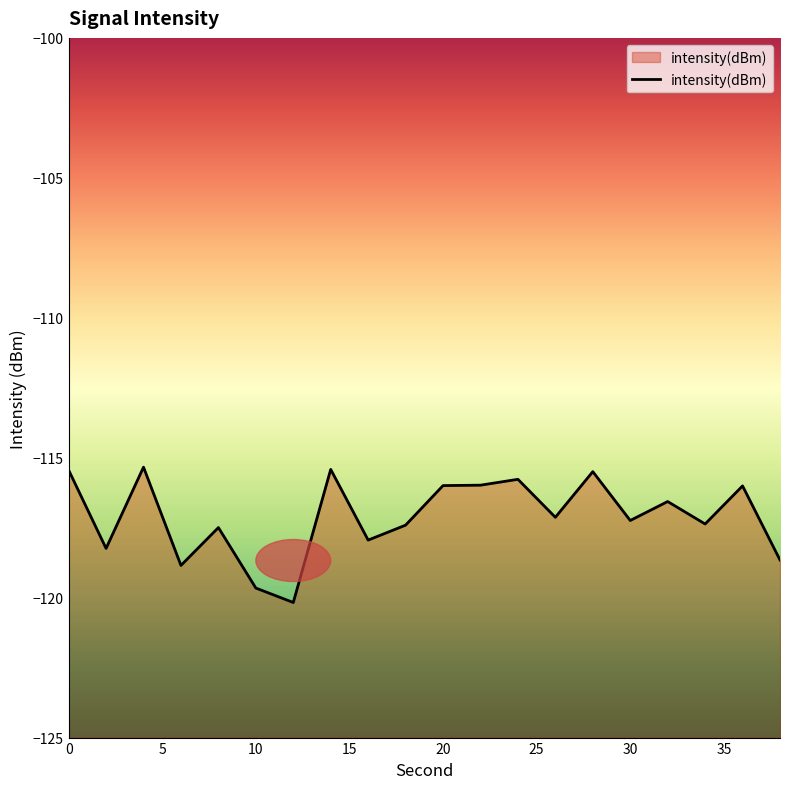

Reading right to left, what are all the values shown in this chart?

38=-118.7	36=-116.0	34=-117.4	32=-116.6	30=-117.2	28=-115.5	26=-117.1	24=-115.8	22=-116.0	20=-116.0	18=-117.4	16=-117.9	14=-115.4	12=-120.2	10=-119.7	8=-117.5	6=-118.8	4=-115.3	2=-118.2	0=-115.4